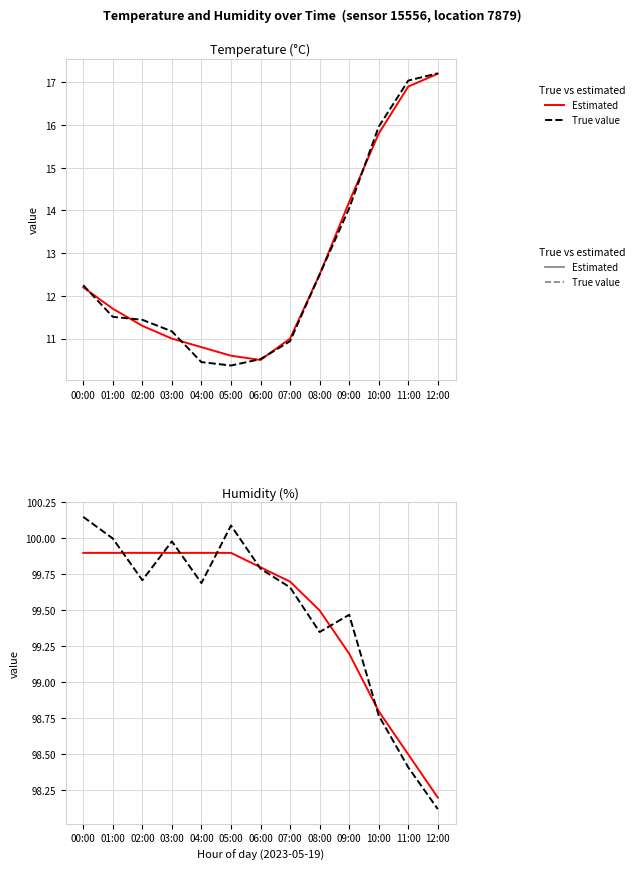

Where is the first local maximum for True value?

03:00